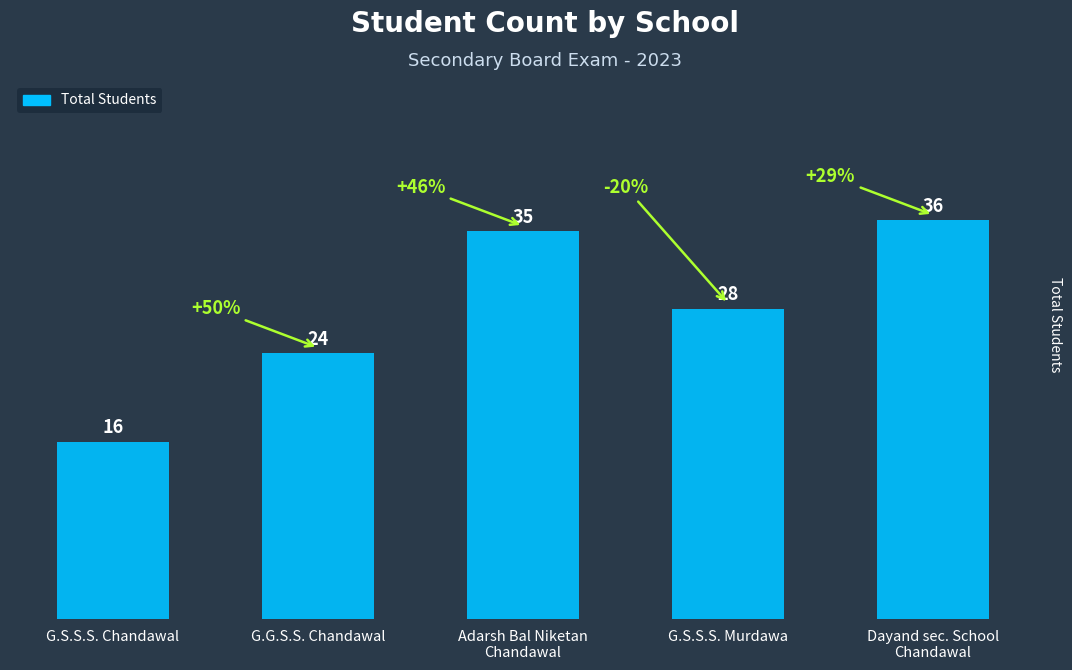

The value at G.G.S.S. Chandawal is 32. True or false?

False